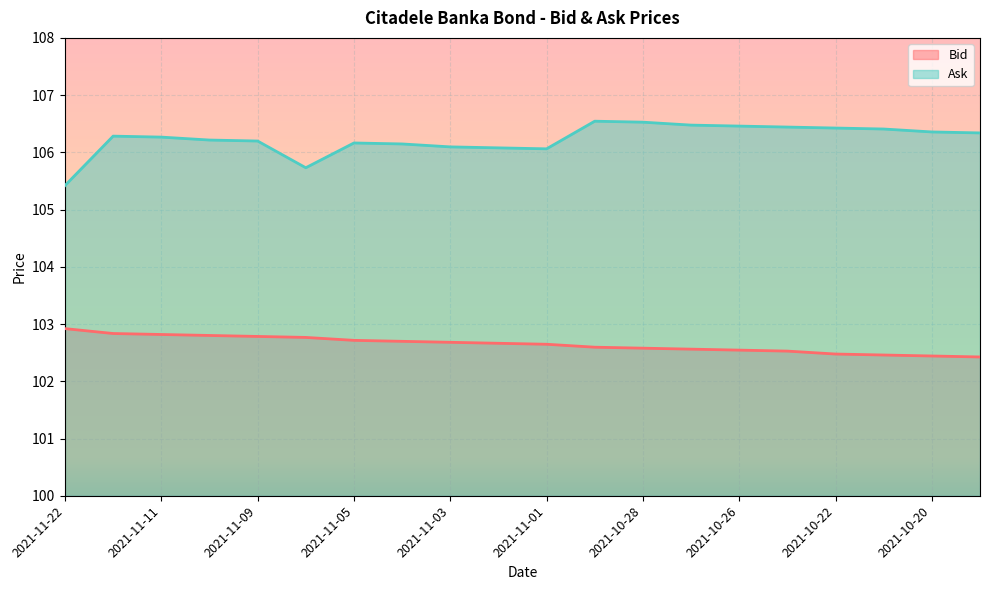

At how many categories does at least one series exceed 103?

20